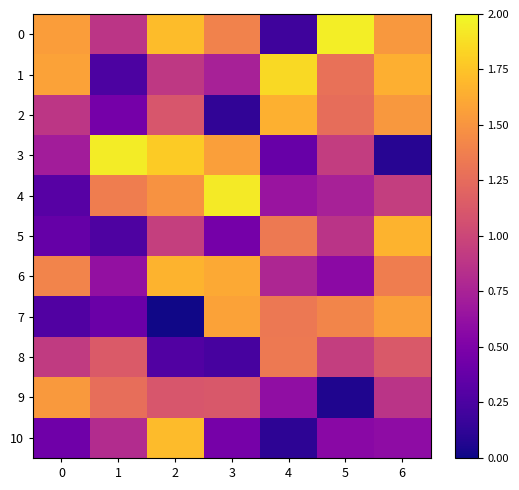

Reading right to left, what are all the values shown in this chart?

0: 6=1.5	5=2.0	4=0.2	3=1.4	2=1.7	1=0.9	0=1.5
1: 6=1.6	5=1.3	4=1.9	3=0.7	2=0.9	1=0.3	0=1.6
2: 6=1.5	5=1.3	4=1.7	3=0.1	2=1.1	1=0.5	0=0.9
3: 6=0.1	5=0.9	4=0.4	3=1.6	2=1.8	1=1.9	0=0.7
4: 6=0.9	5=0.7	4=0.7	3=1.9	2=1.5	1=1.4	0=0.3
5: 6=1.7	5=0.9	4=1.3	3=0.5	2=1.0	1=0.3	0=0.4
6: 6=1.4	5=0.6	4=0.8	3=1.6	2=1.7	1=0.6	0=1.4
7: 6=1.6	5=1.4	4=1.3	3=1.6	2=0.0	1=0.4	0=0.3
8: 6=1.1	5=0.9	4=1.3	3=0.2	2=0.3	1=1.1	0=0.9
9: 6=0.9	5=0.1	4=0.6	3=1.1	2=1.1	1=1.3	0=1.5
10: 6=0.6	5=0.6	4=0.1	3=0.5	2=1.7	1=0.8	0=0.4